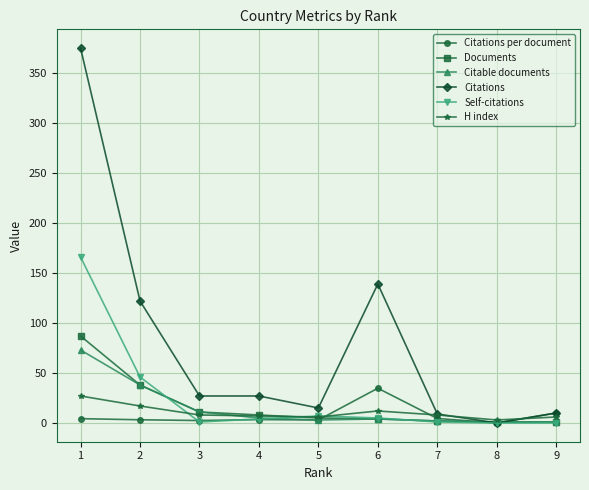

How many data points in Citable documents are less than 4?

4